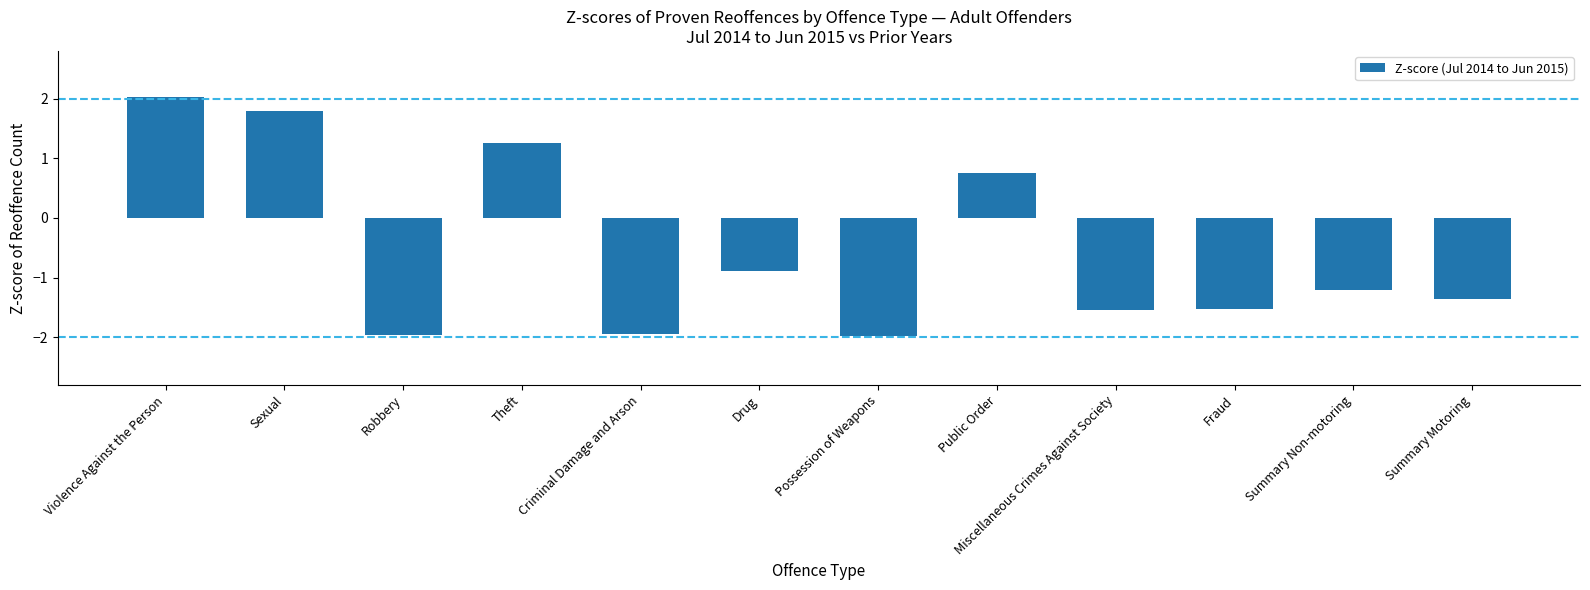

What is the smallest value displayed?

-2.0